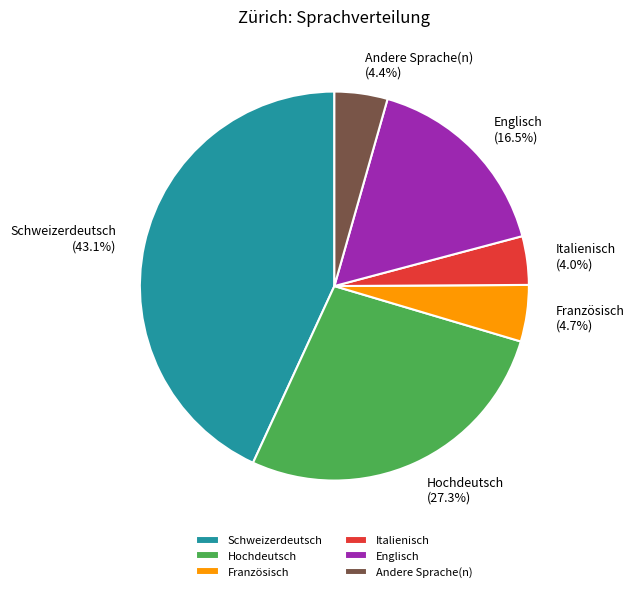

Count the number of slices in the pie.

6